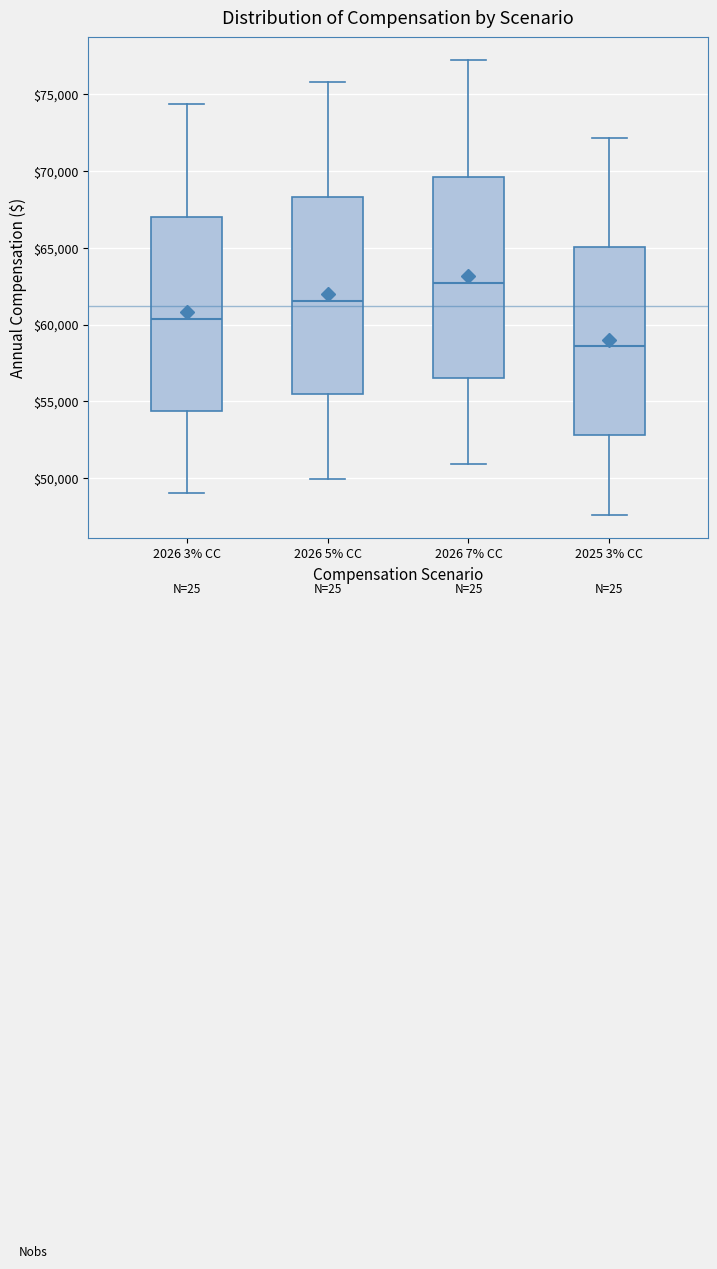

Reading left to right, transcribe this box plot: for each box, give where its median line is, the range the box spans, and where its two whiskers end, as read against the y-axis. The values are not printed on the chart, so give them approximately, as read against the axis.

2026 3% CC: median 60500, box 54500 to 67000, whiskers 49000 to 74500
2026 5% CC: median 61500, box 55500 to 68500, whiskers 50000 to 76000
2026 7% CC: median 62500, box 56500 to 69500, whiskers 51000 to 77000
2025 3% CC: median 58500, box 53000 to 65000, whiskers 47500 to 72000